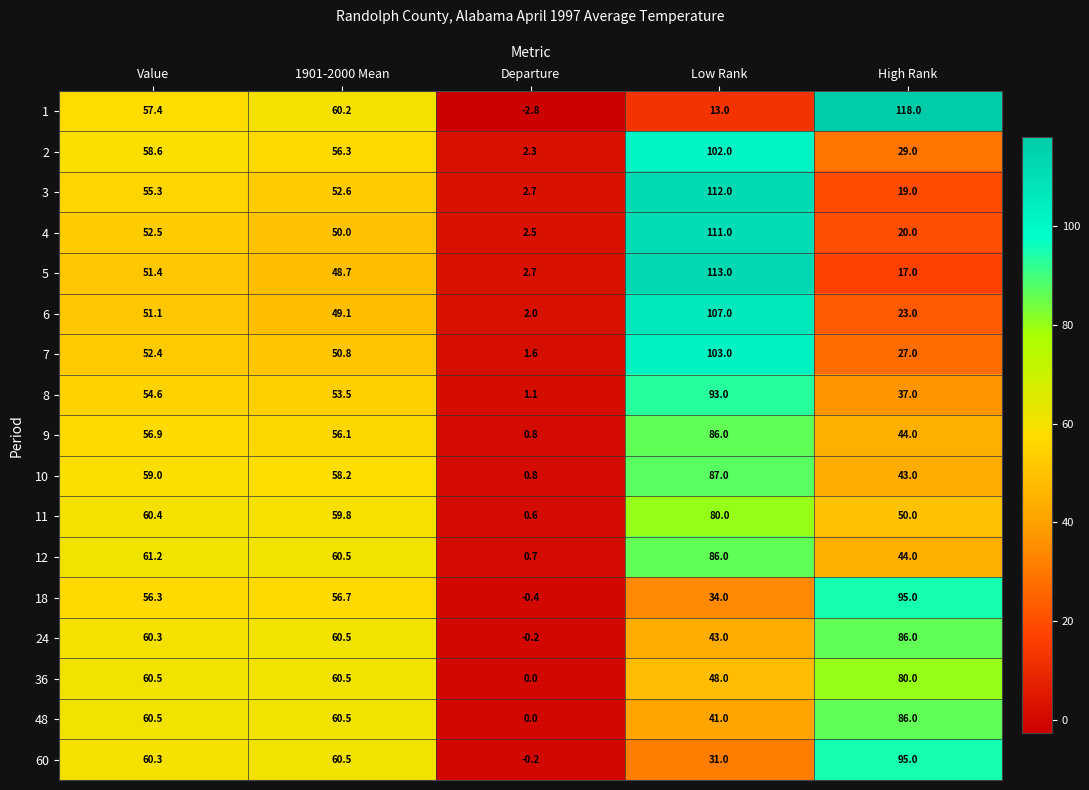

What is the sum of all 60 values?

246.6